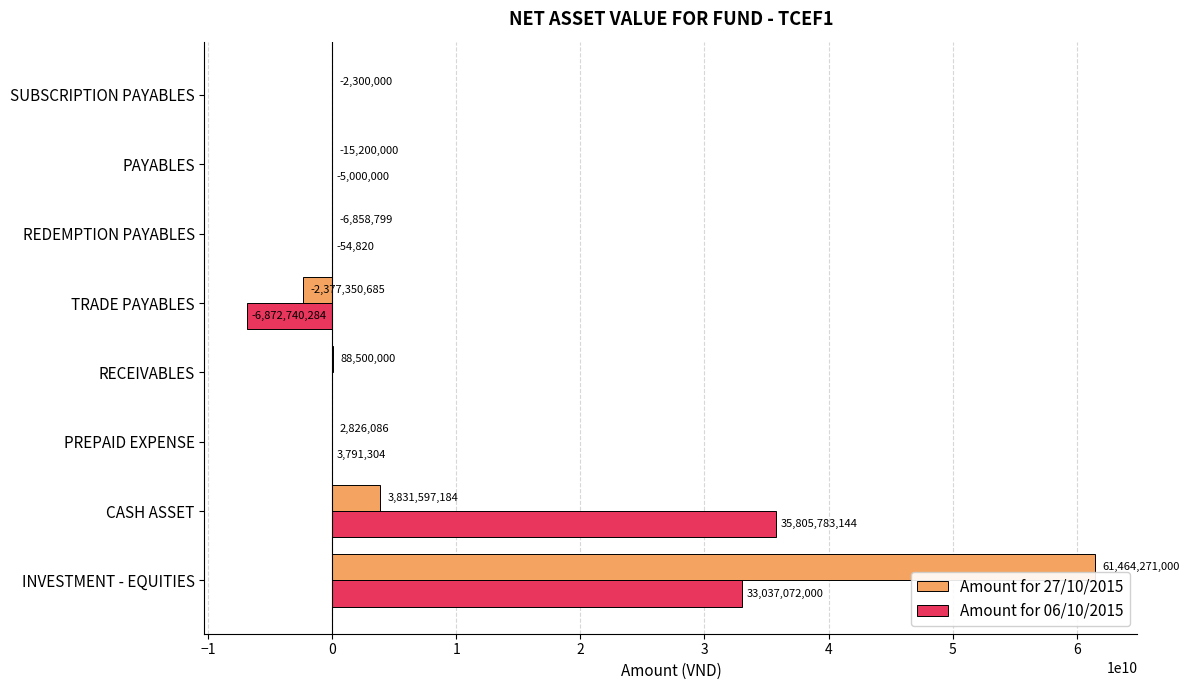

Where is Amount for 27/10/2015 nearest to the value 29543460157?

CASH ASSET